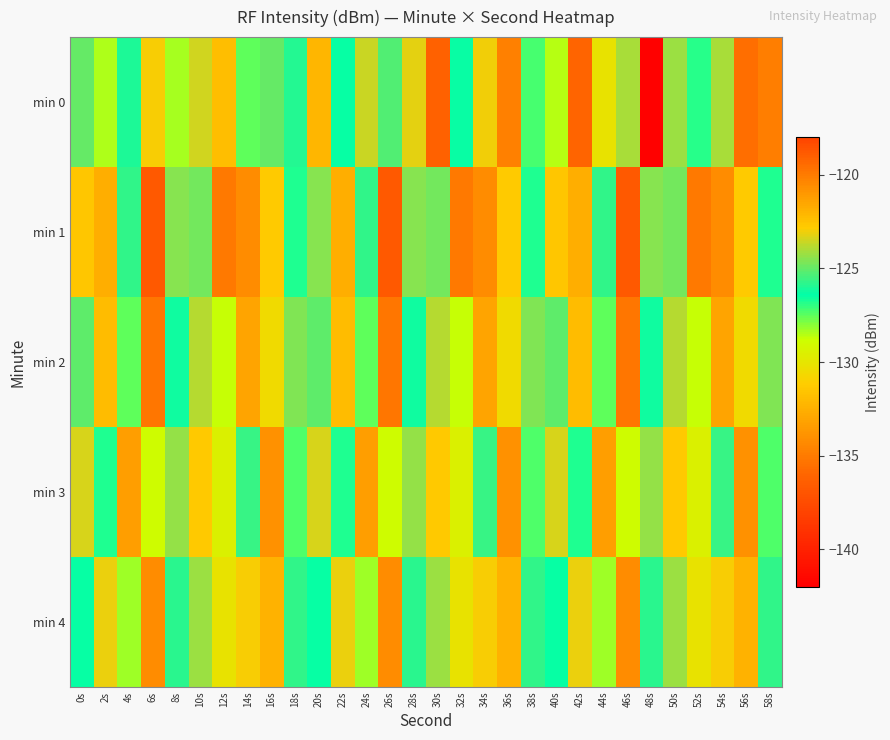

Between 24s and 0s, which is larger?

24s